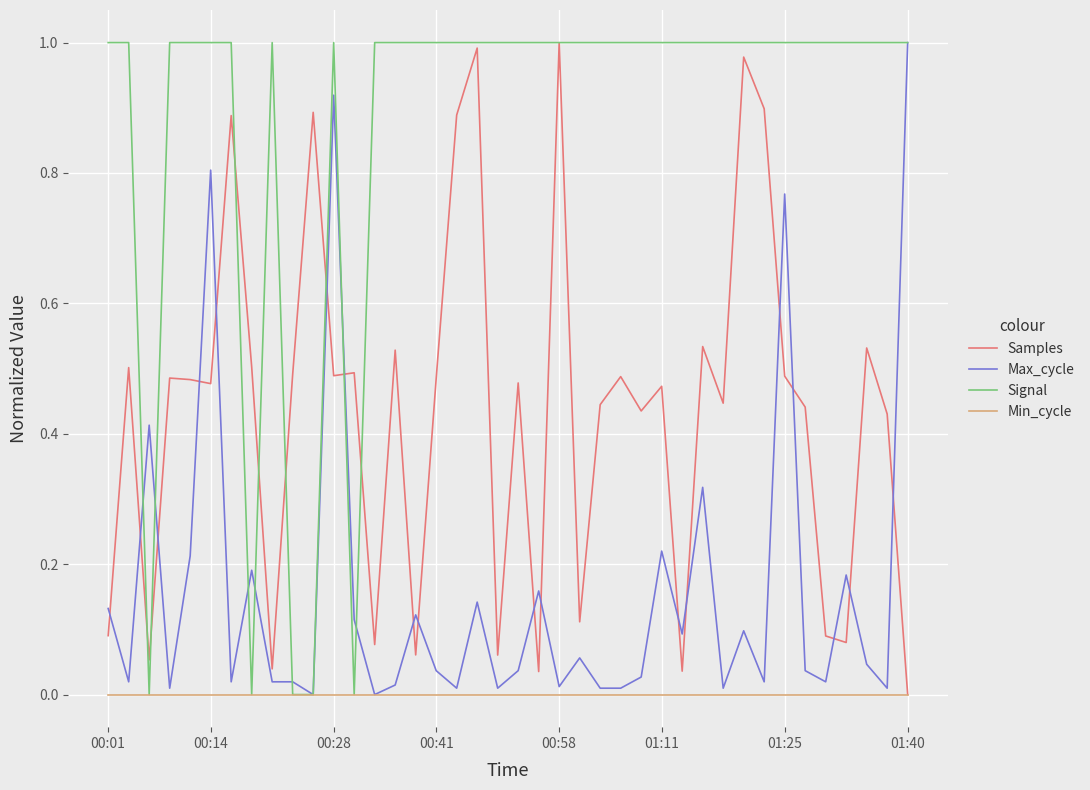

List the series in order of their overall mean, highest first.

Signal, Samples, Max_cycle, Min_cycle